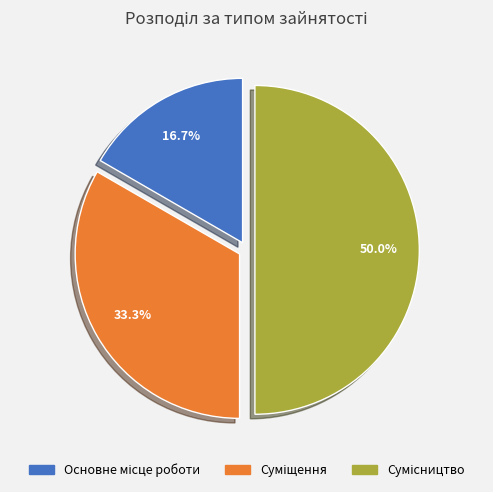

To the nearest percent, what percentage of the pie is Основне місце роботи?

17%